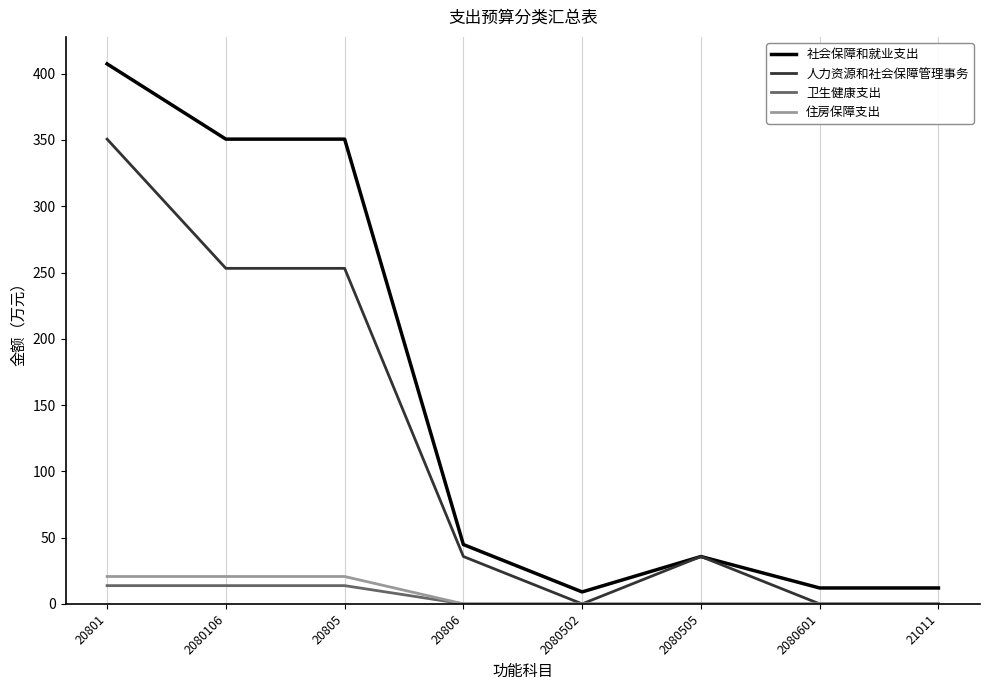

Read the 人力资源和社会保障管理事务 value at 2080106.

253.2